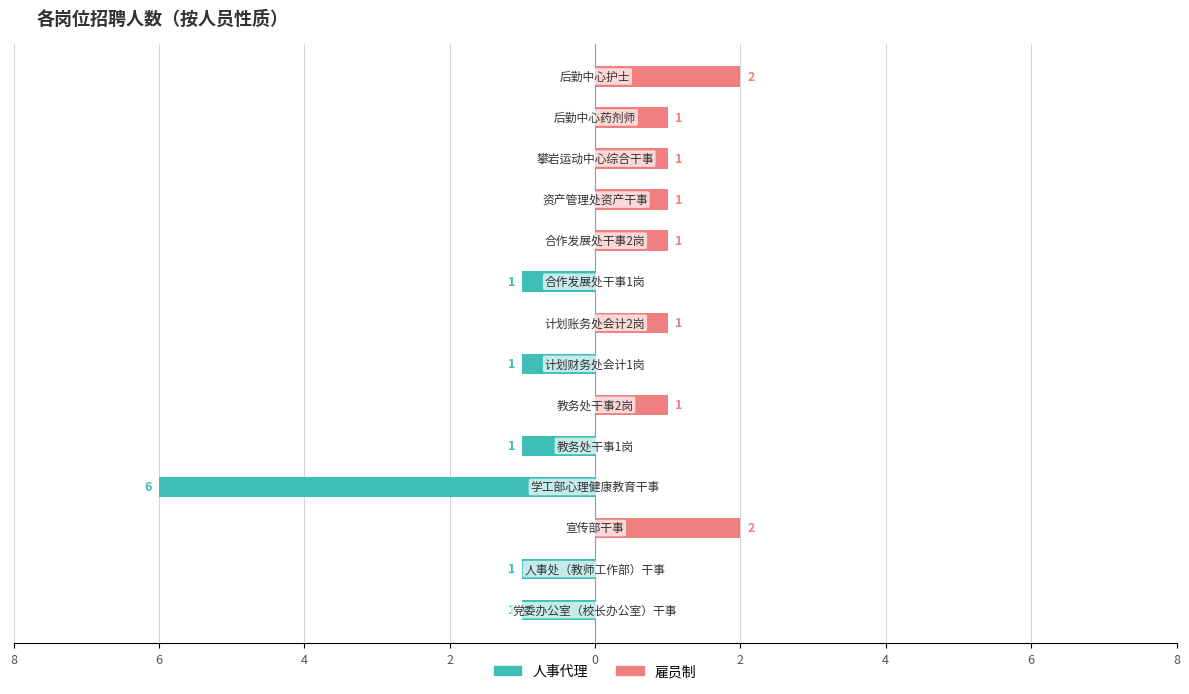

Rank the series at 8 from highest to lowest value.

雇员制, 人事代理